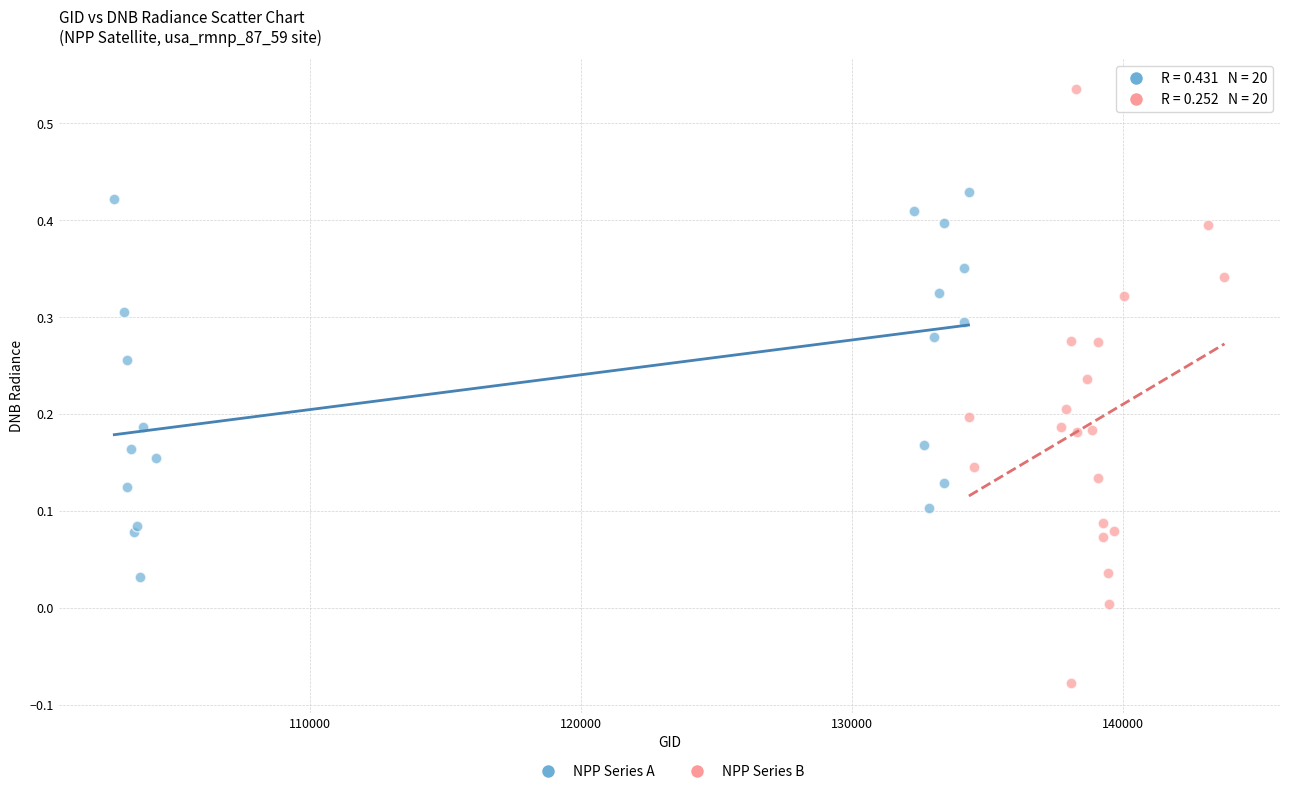

Which series has the widest spread of Y values?

NPP Series B